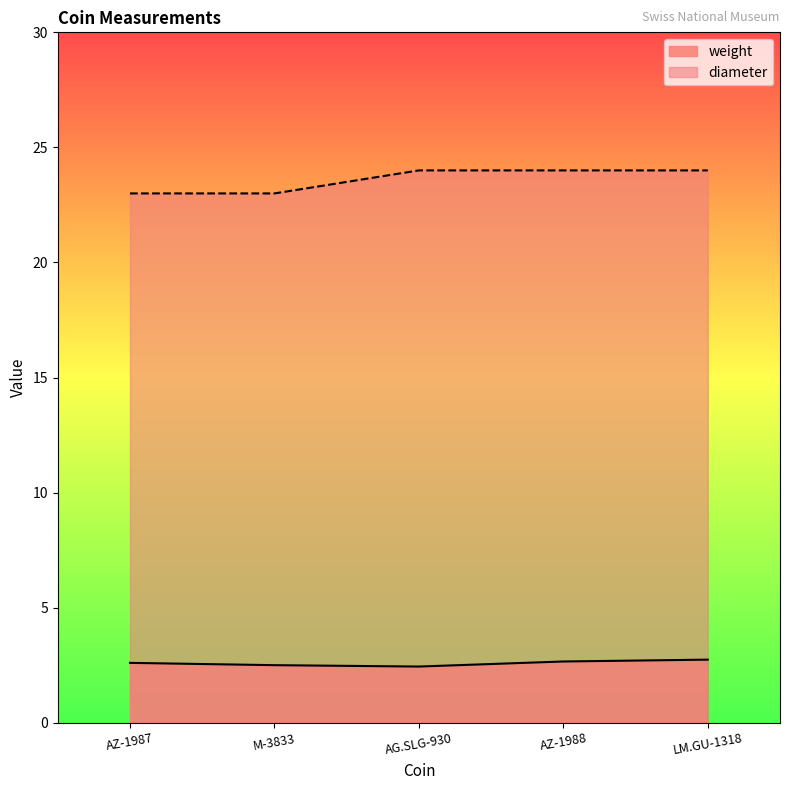

The diameter series shows 24.0 at AZ-1988. True or false?

True